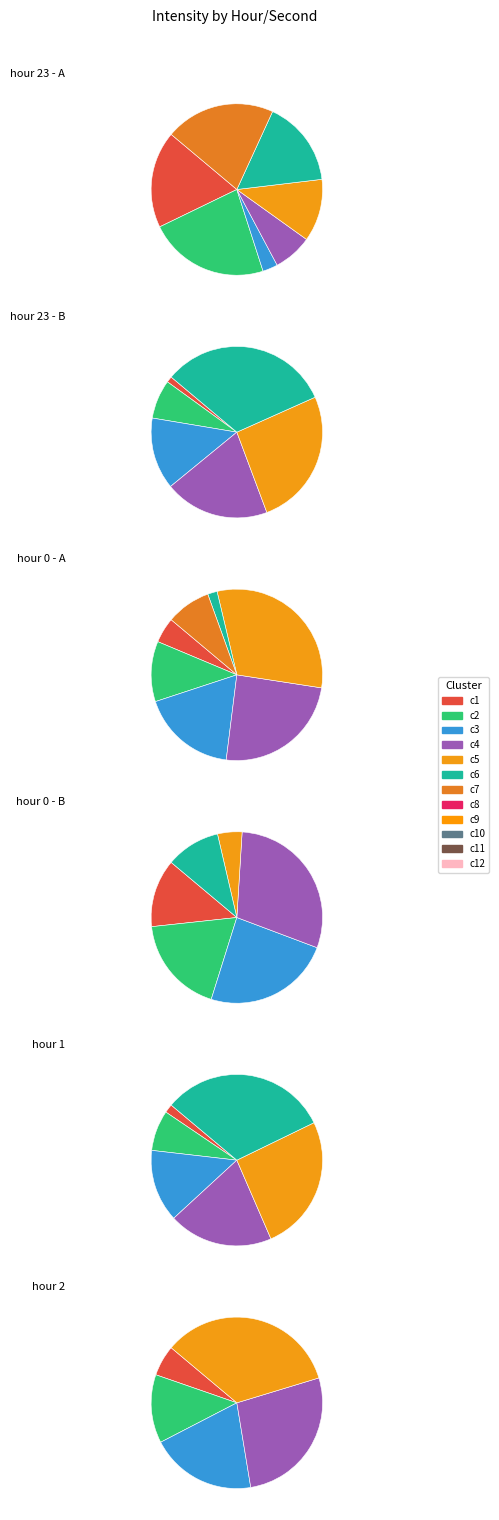

What is the change in value from hour 23 to hour 1?

-42